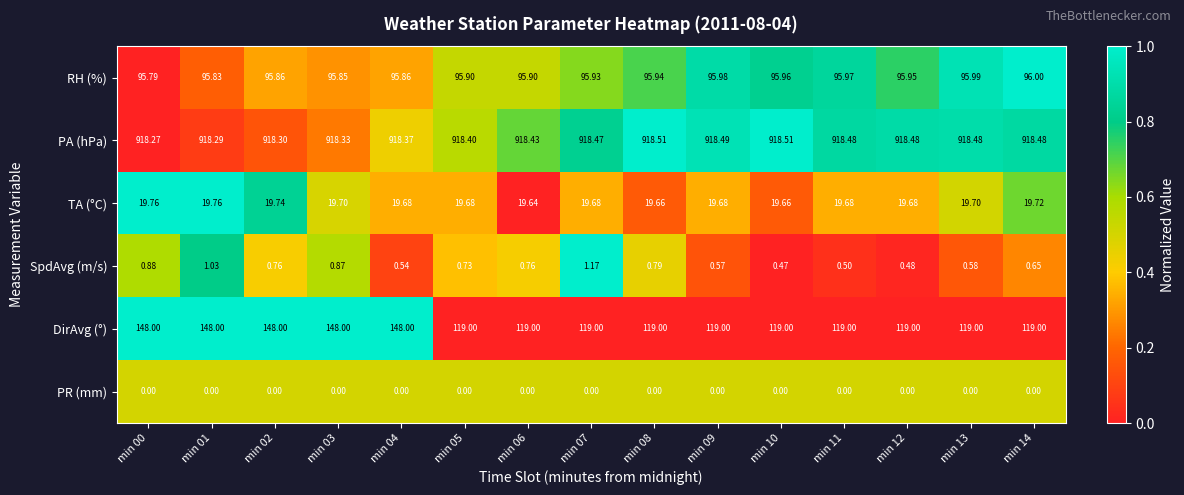

Rank the series at min 01 from lowest to highest value.

PR (mm), SpdAvg (m/s), TA (°C), RH (%), DirAvg (°), PA (hPa)